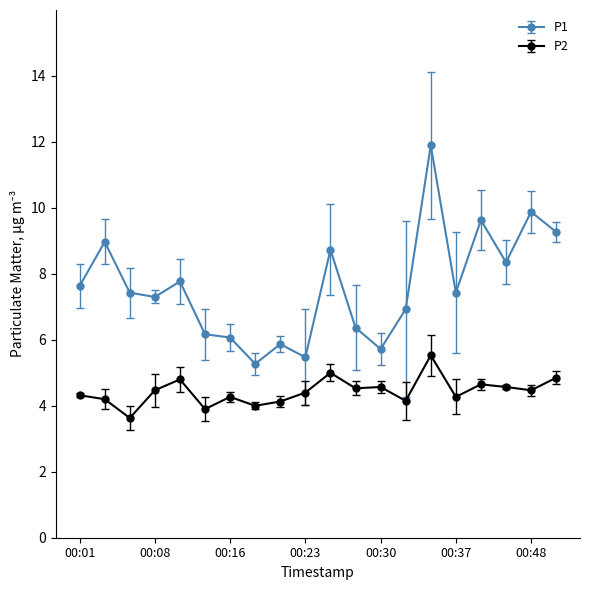

True or false: P2 has more than 0 interior local peaks.

True